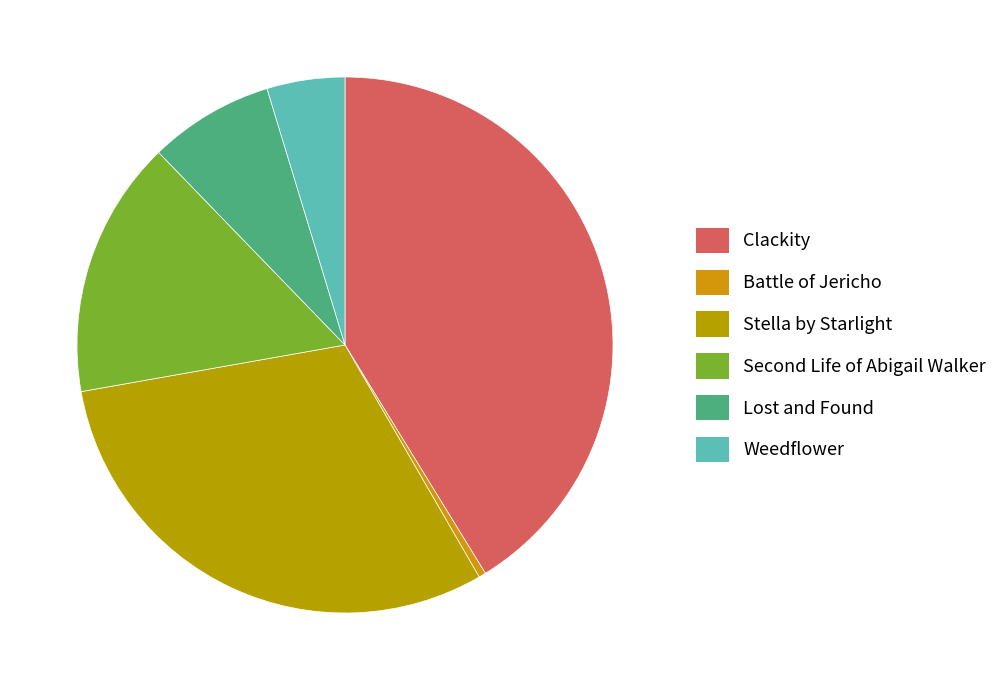

Does Weedflower account for over 50% of the chart?

No